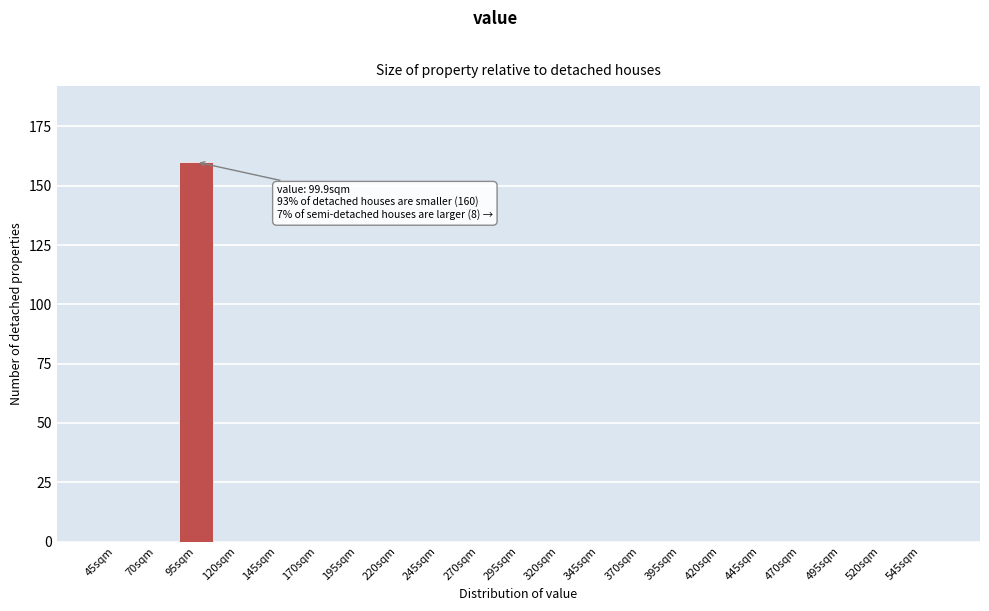

Reading left to right, list all the values displayed in this chart.

45sqm=0	70sqm=0	95sqm=160	120sqm=0	145sqm=0	170sqm=0	195sqm=0	220sqm=0	245sqm=0	270sqm=0	295sqm=0	320sqm=0	345sqm=0	370sqm=0	395sqm=0	420sqm=0	445sqm=0	470sqm=0	495sqm=0	520sqm=0	545sqm=0